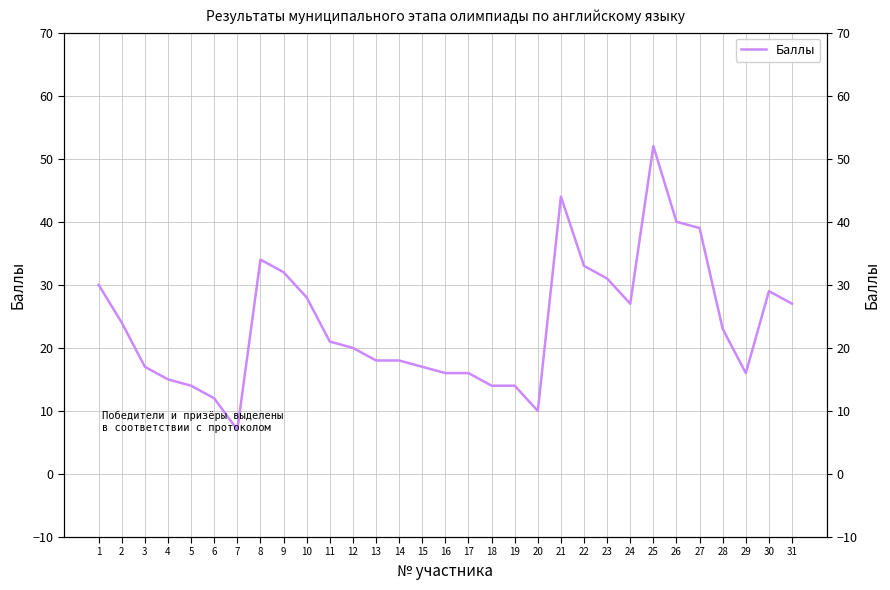

Read the value at 29, to the nearest 10.

20